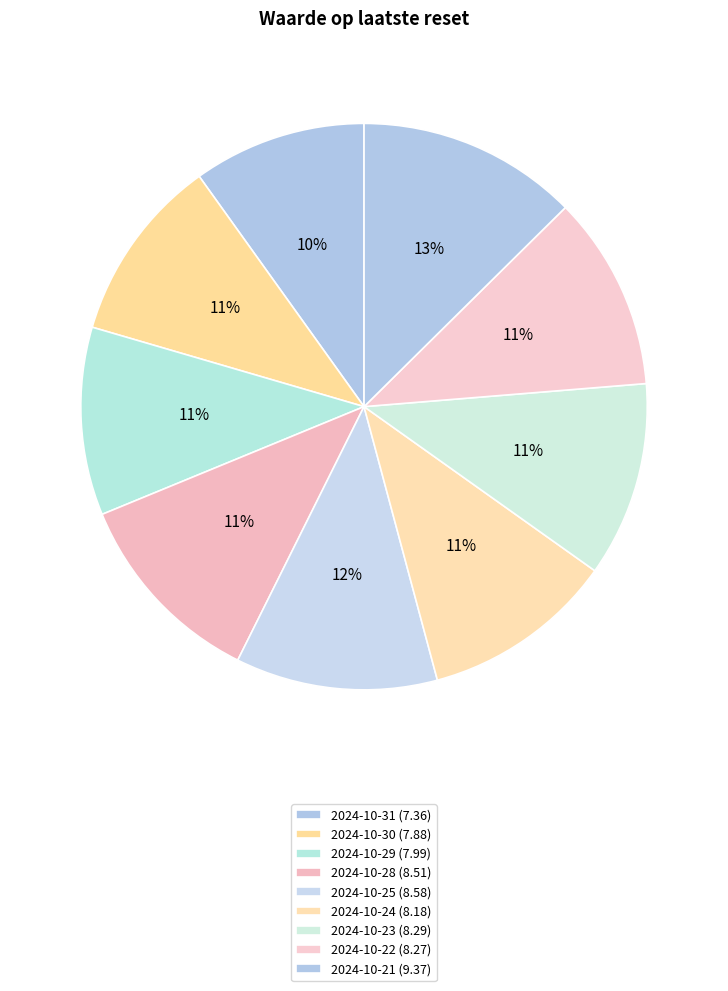

Count the number of slices in the pie.

9